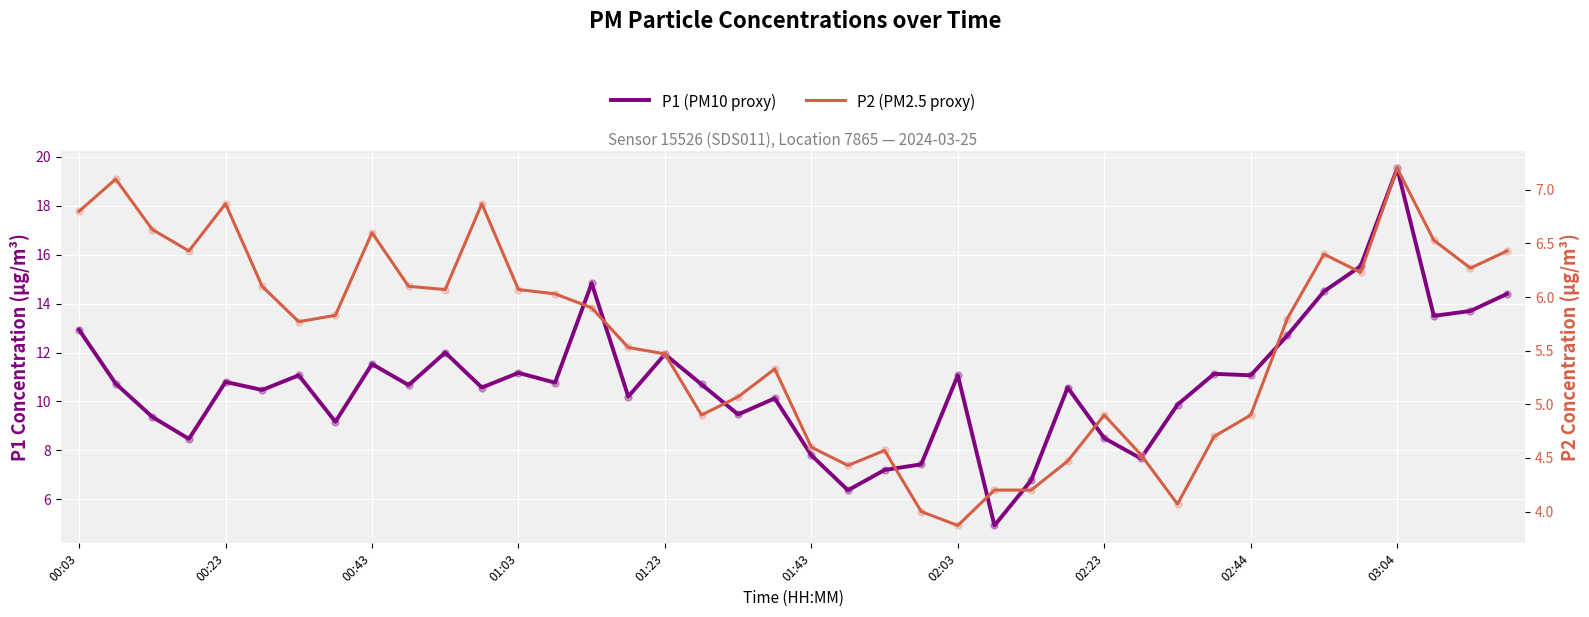

Which series contains the lowest Y value?

P2 (PM2.5 proxy)